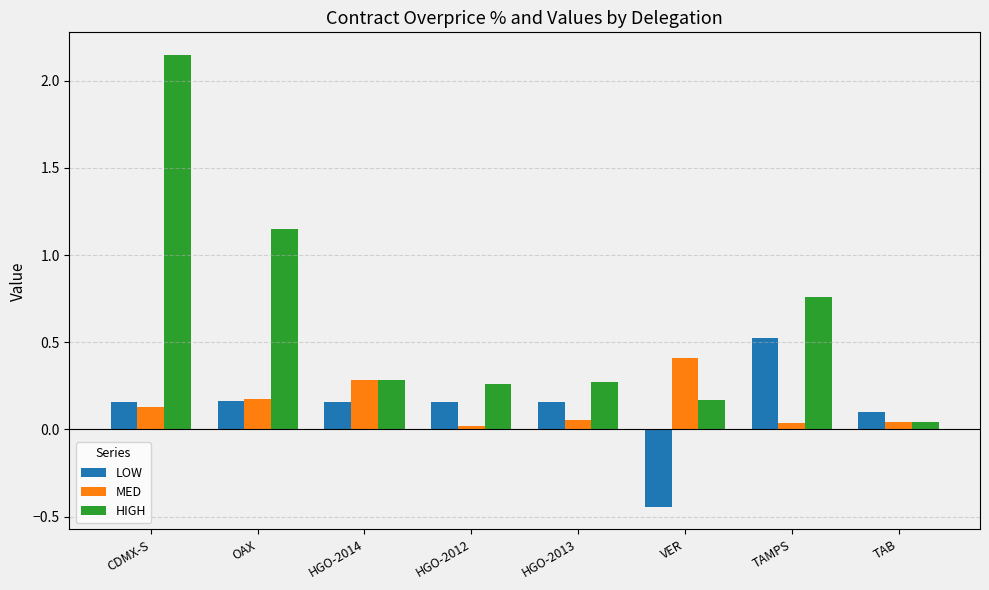

Which category has the lowest value in the LOW series?

VER